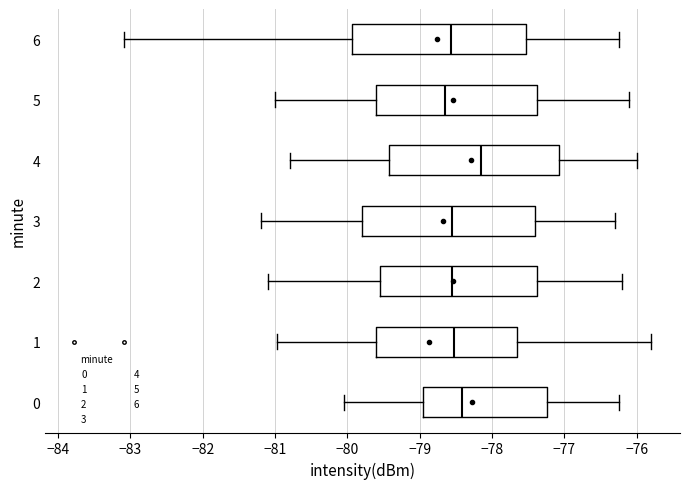

Reading bottom to top, read every box against the x-axis: the position of its median line, the range the box covers, and the ends of its whiskers. The values are not printed on the chart, so give them approximately, as read against the axis.

0: median -78.4, box -79.0 to -77.2, whiskers -80.0 to -76.2
1: median -78.5, box -79.6 to -77.6, whiskers -81.0 to -75.8
2: median -78.5, box -79.5 to -77.4, whiskers -81.1 to -76.2
3: median -78.5, box -79.8 to -77.4, whiskers -81.2 to -76.3
4: median -78.1, box -79.4 to -77.1, whiskers -80.8 to -76.0
5: median -78.6, box -79.6 to -77.4, whiskers -81.0 to -76.1
6: median -78.6, box -79.9 to -77.5, whiskers -83.1 to -76.2